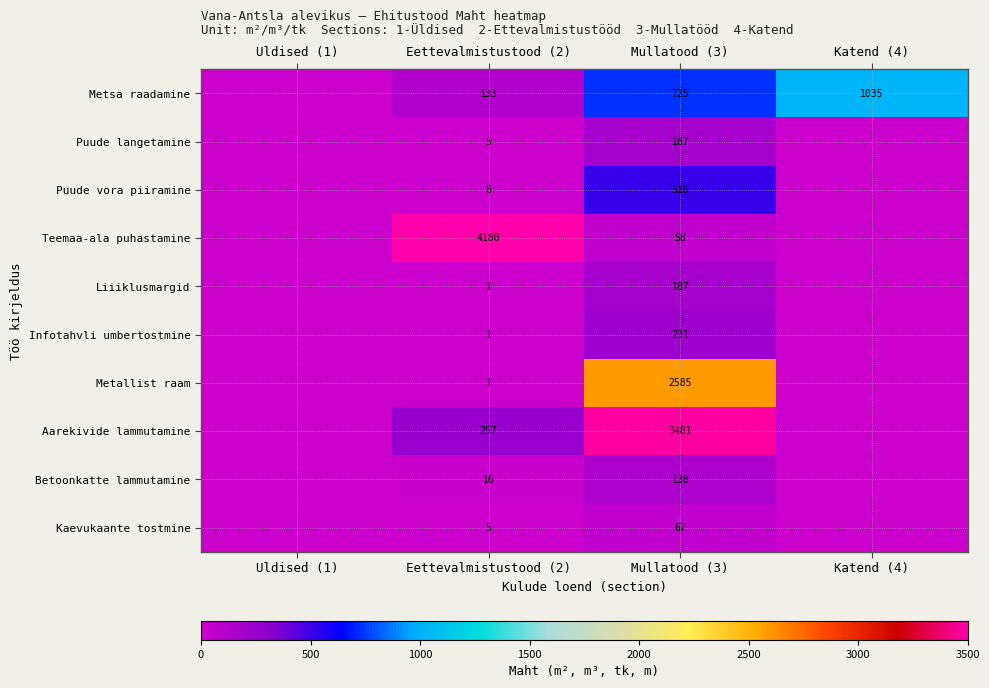

What is the difference between the Kaevukaante tostmine values at Eettevalmistustood (2) and Mullatood (3)?

62